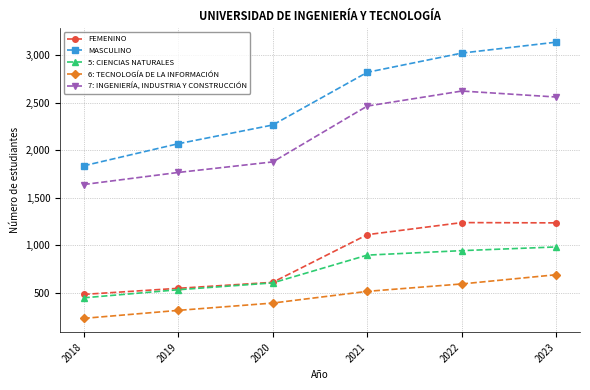

True or false: 6: TECNOLOGÍA DE LA INFORMACIÓN has a value of 462 at 2019.

False